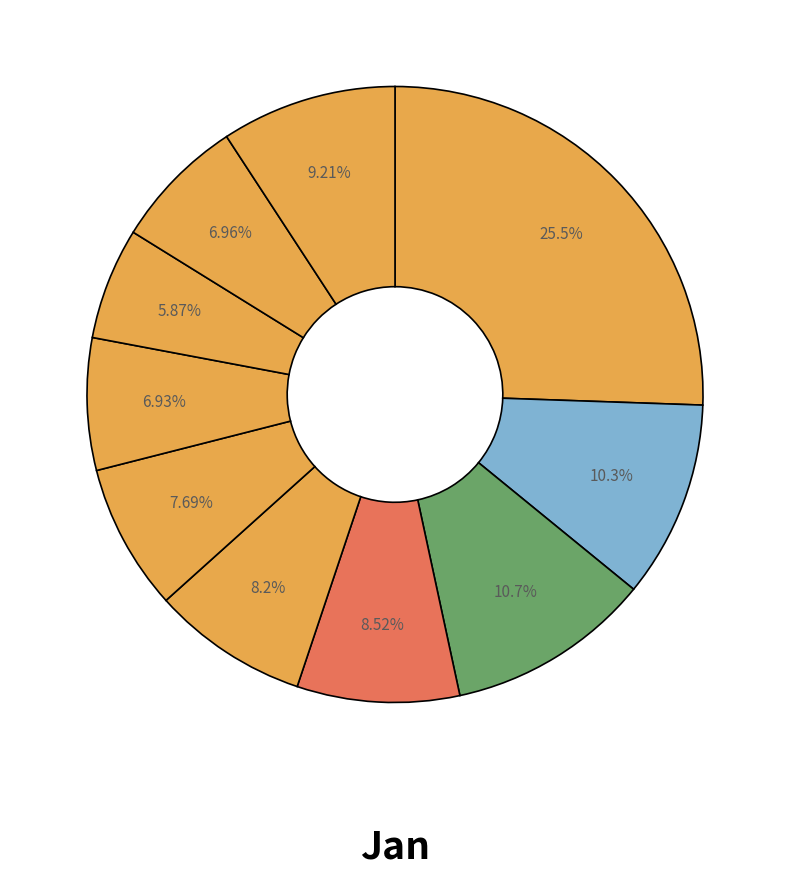

Which slice is the smallest?

pct75